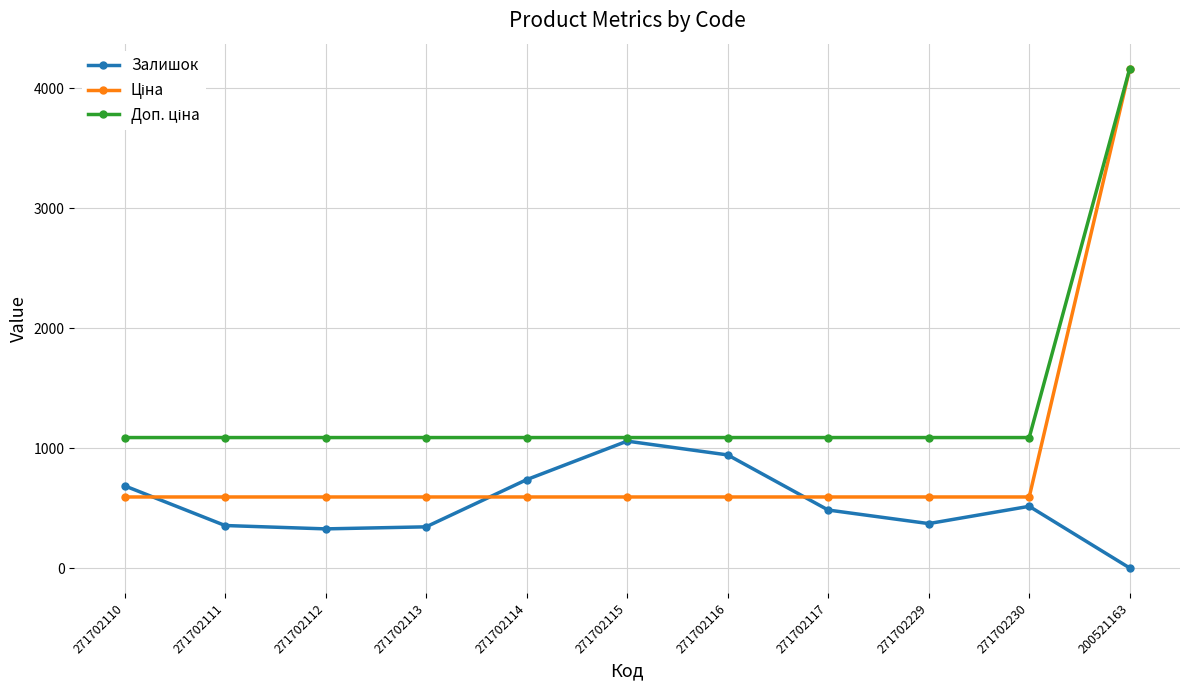

At which category does the chart reach its minimum across all series?

200521163